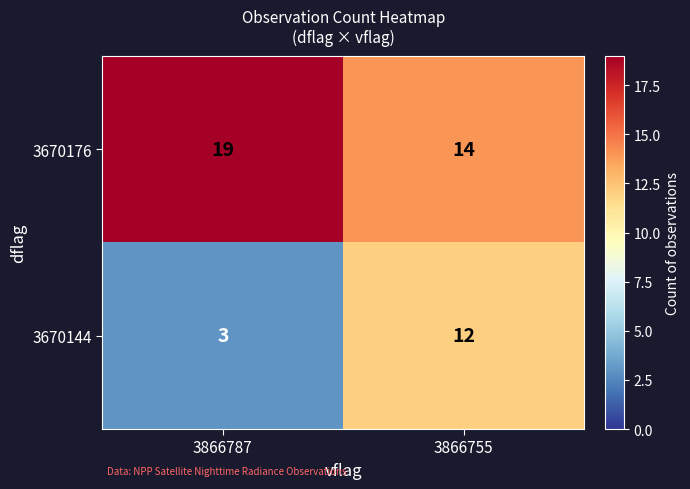

How many distinct data groups are displayed?

2